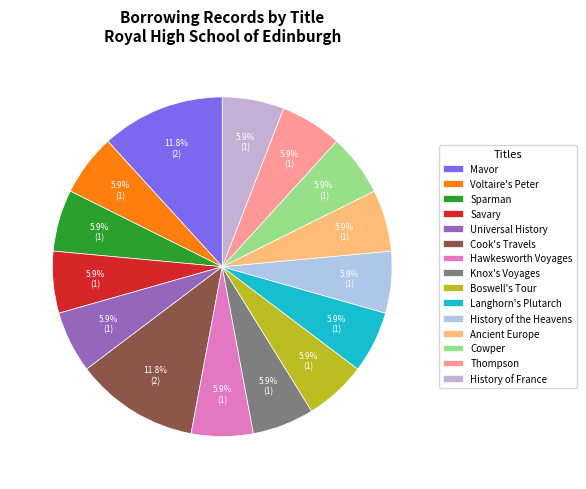

Combined, what portion of the pie is Mavor and Universal History?

17.6%